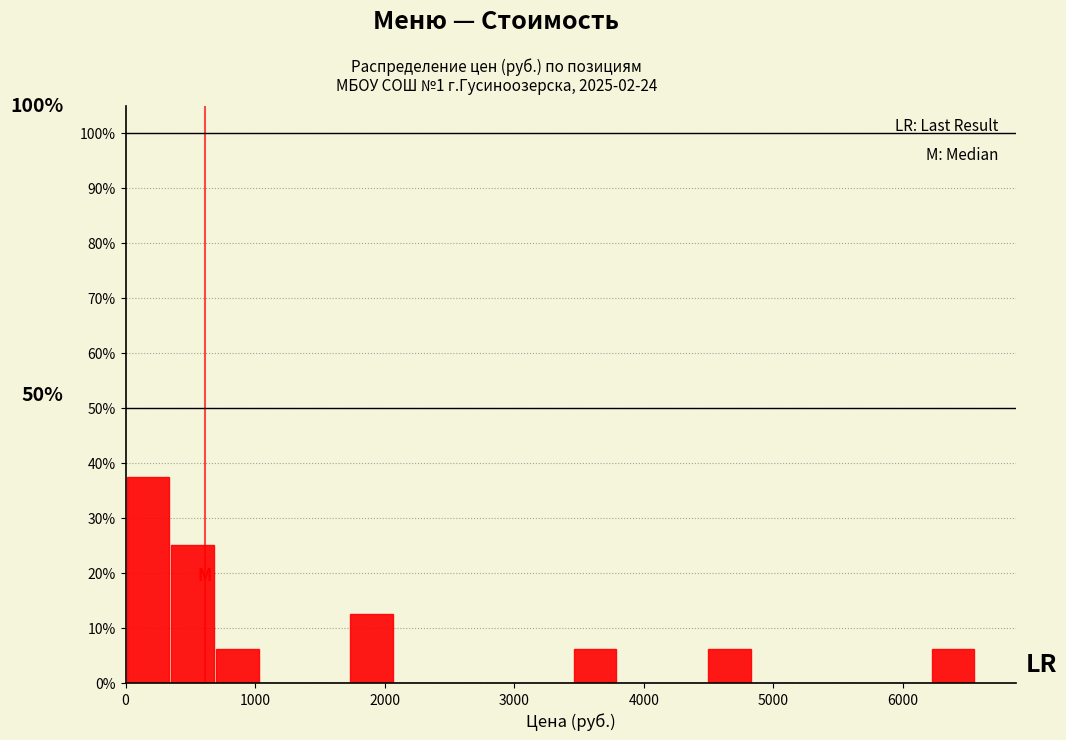

Read against the x-axis, roughly where is the centre of the tallest bar?

200